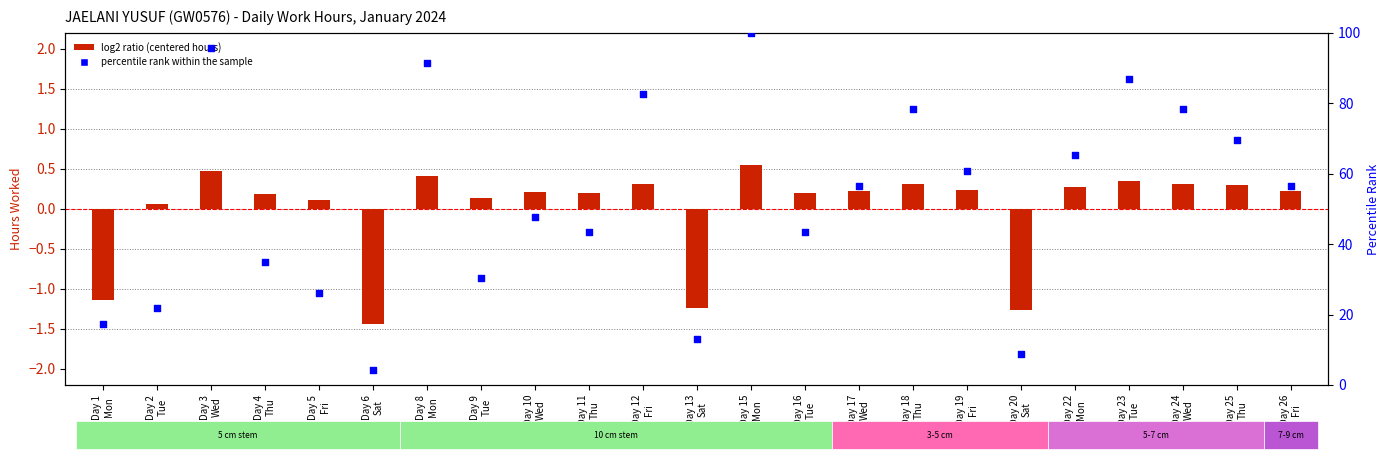

Which series contains the lowest Y value?

log2 ratio (centered hours)